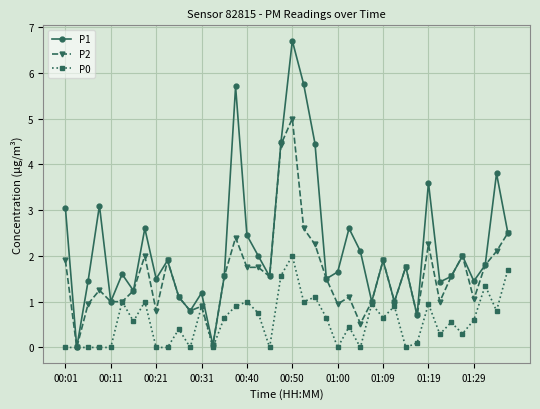

What is the value of the P1 point at the 20th from the left?

4.5